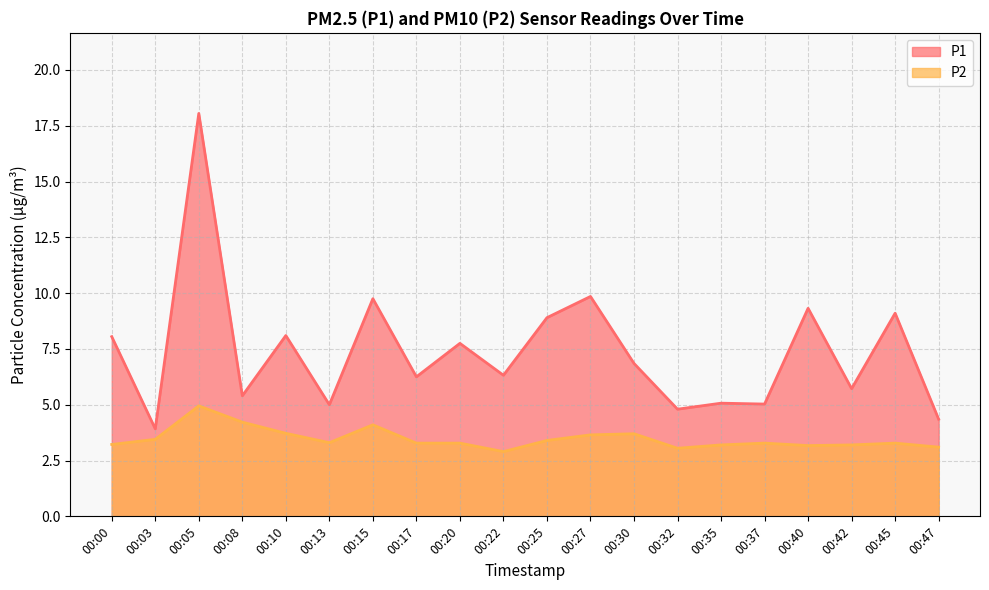

What is the value of the P1 point at the 15th from the left?

5.1